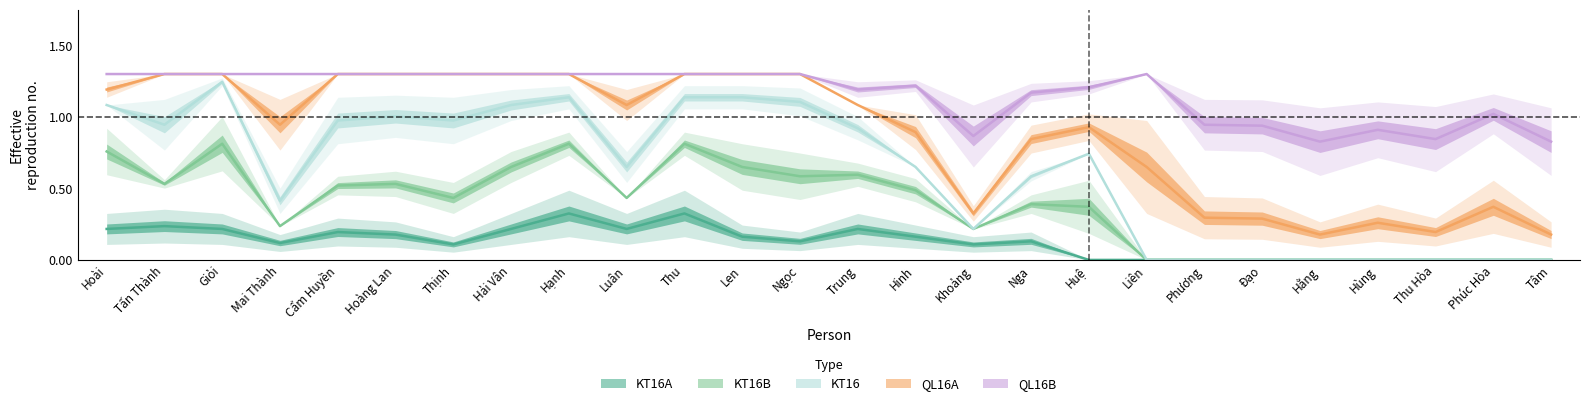

Is this an area chart (filled region under the line)?

No